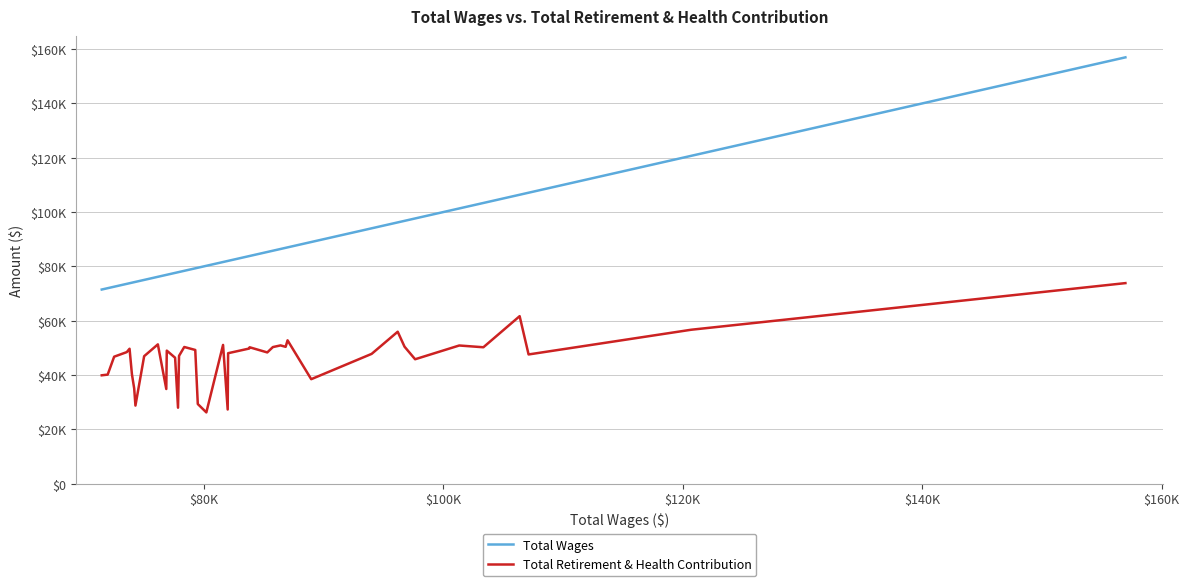

Does the chart have visible grid lines?

Yes